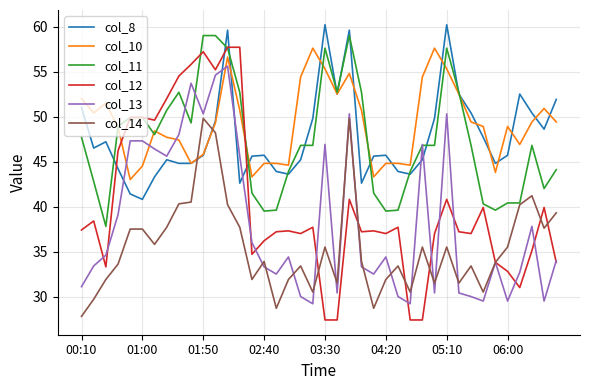

After their last crossing, which series has the higher values: col_13 or col_14?

col_14